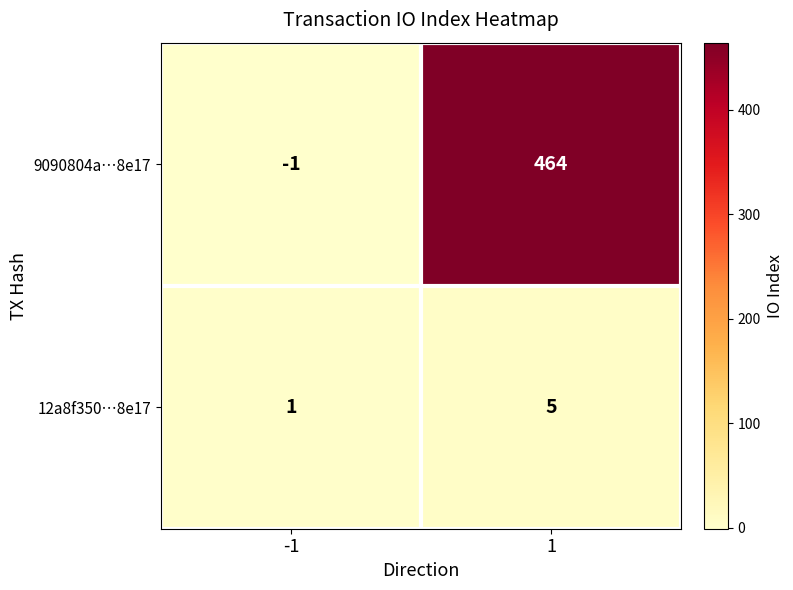

Reading left to right, what are all the values shown in this chart?

9090804a…8e17: -1=-1	1=464
12a8f350…8e17: -1=1	1=5